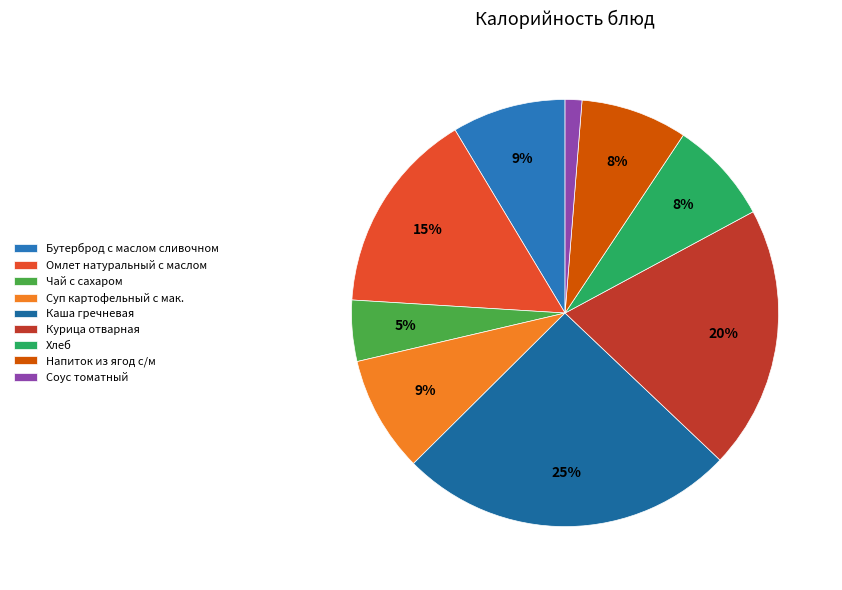

Is Омлет натуральный с маслом the majority of the pie?

No